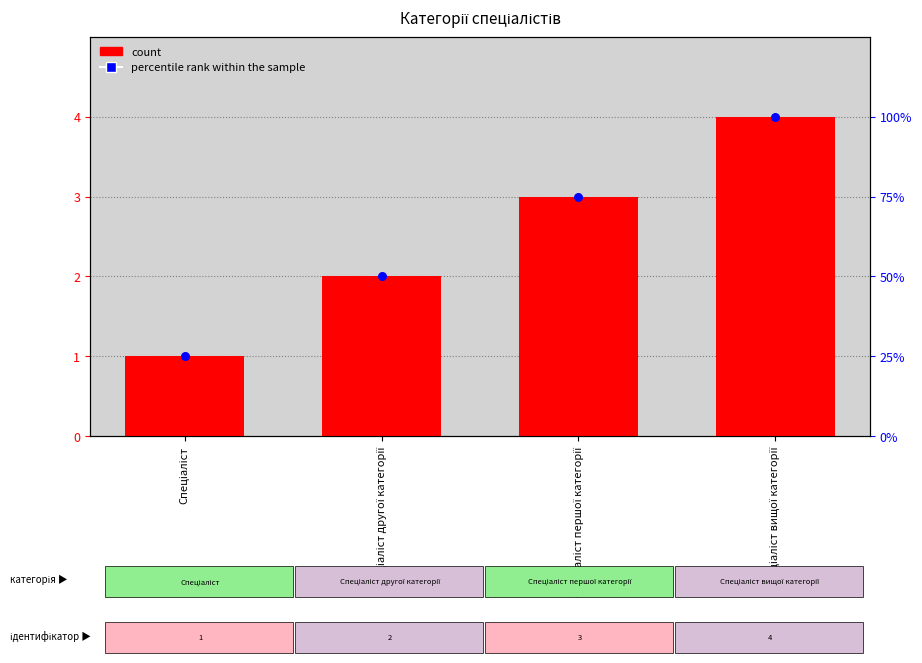

At how many categories does at least one series exceed 19?

4